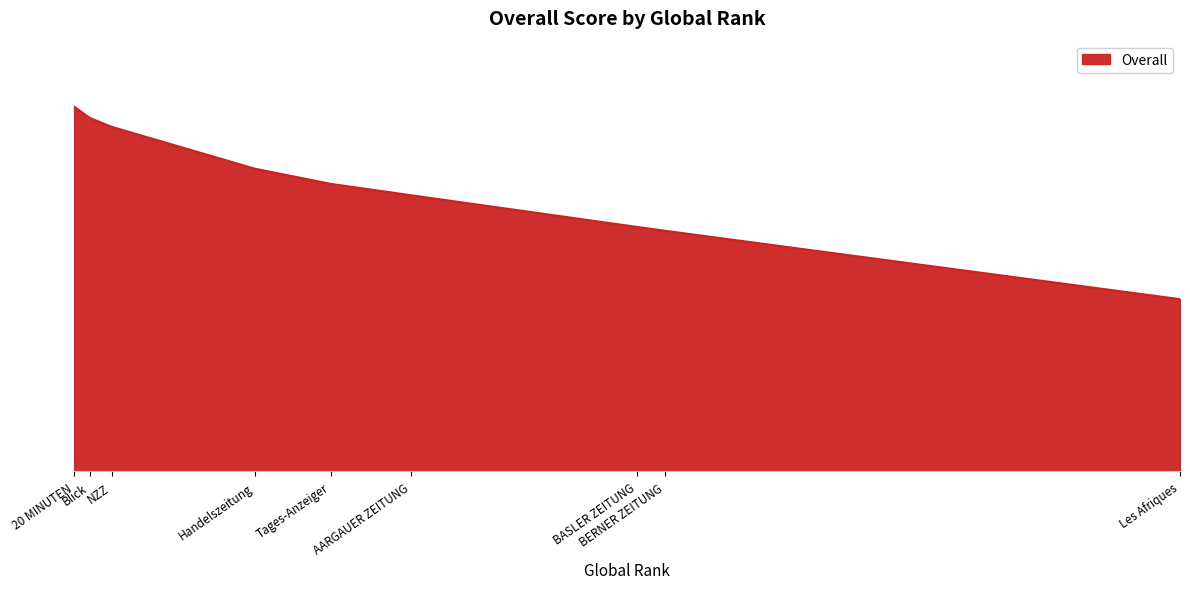

What is the sum of all values?

510.5